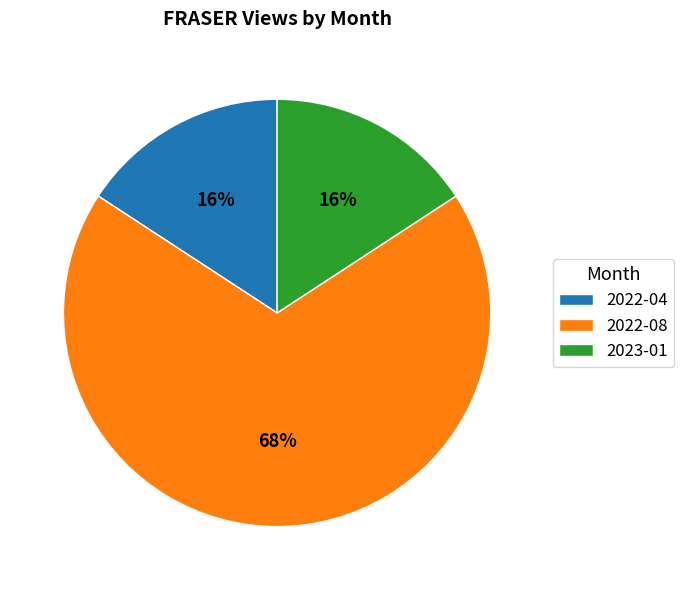

Approximately how many times larger is the value at 2022-04 compared to 2023-01?

1.0